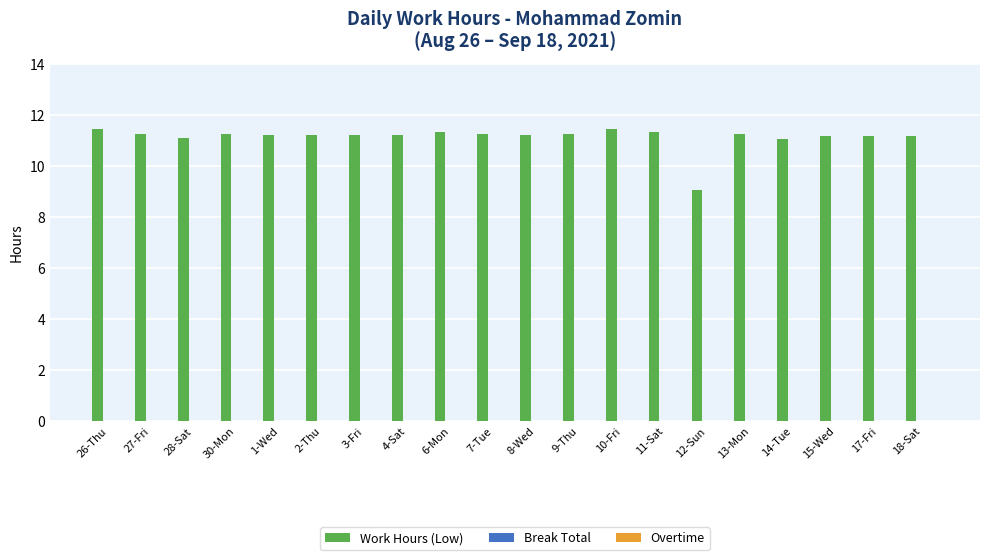

What is the label of the 11th bar from the right?

7-Tue